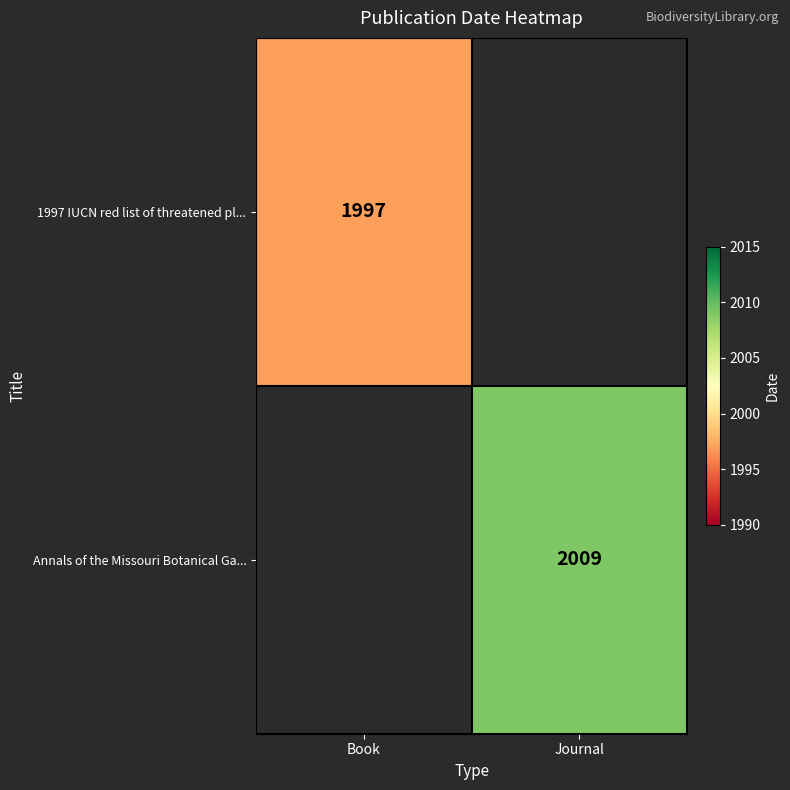

Is it true that Annals of the Missouri Botanical Ga... equals 2009 at Journal?

True